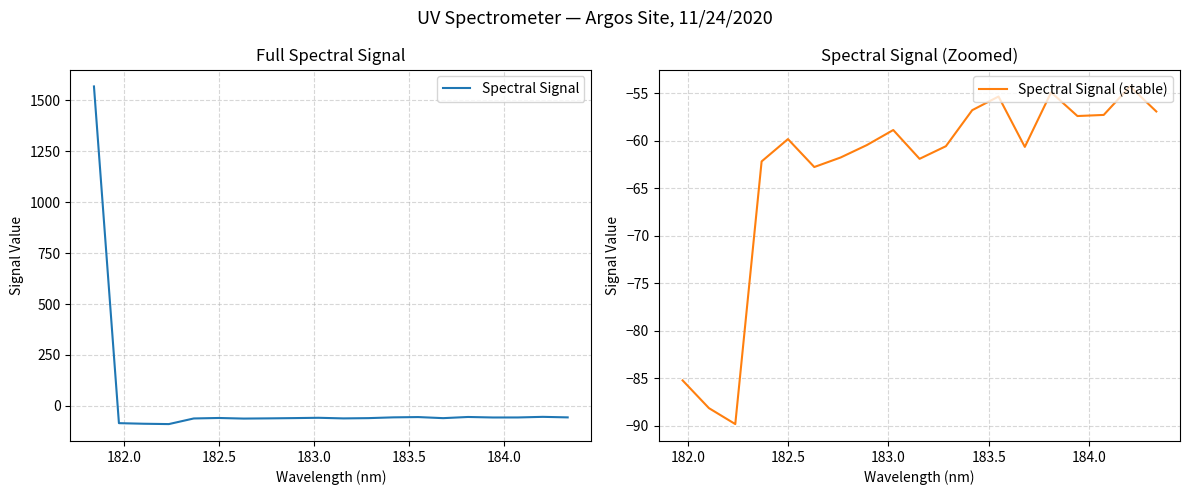

How many lines are shown in the chart?

1